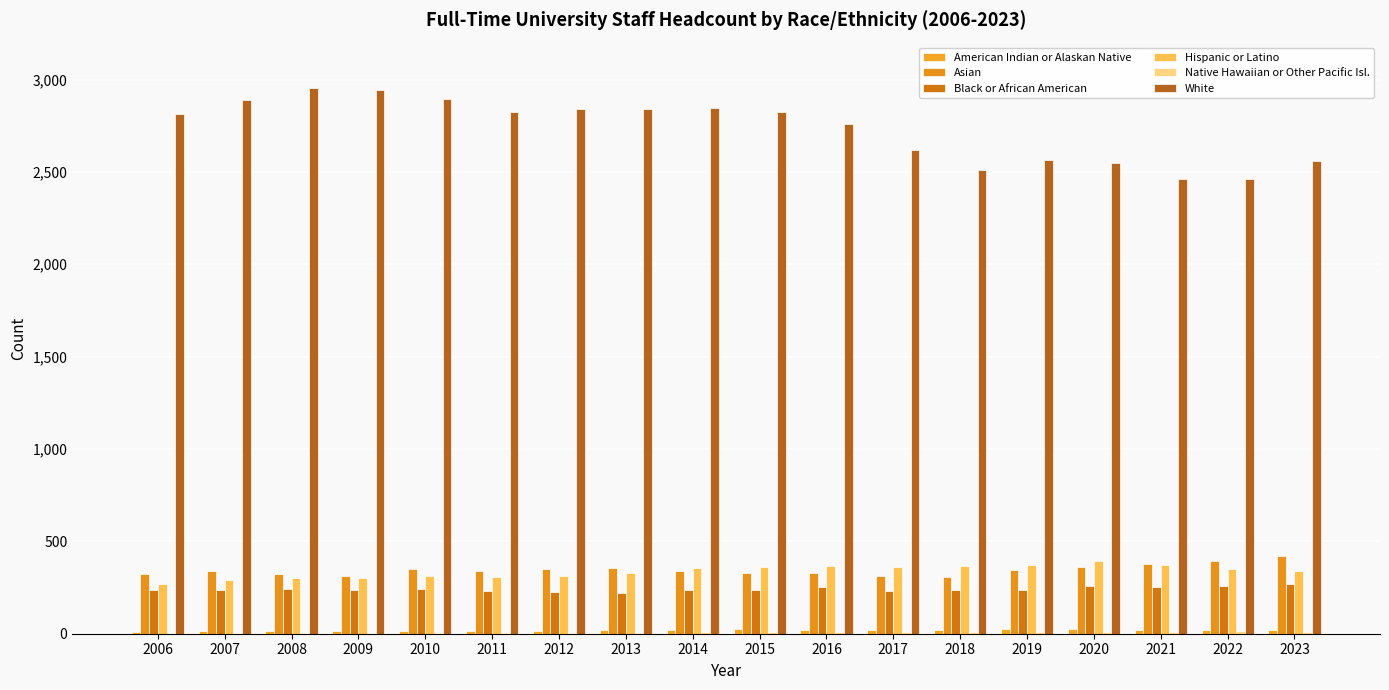

How many categories are shown in the chart?

18